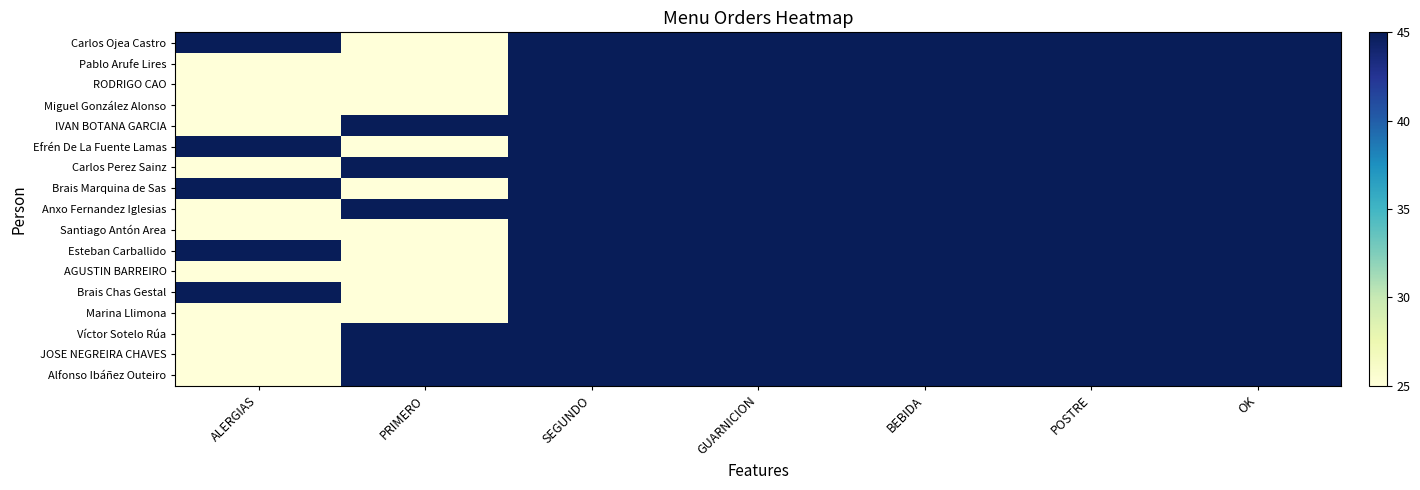

At which category is the sum across all series the highest?

SEGUNDO